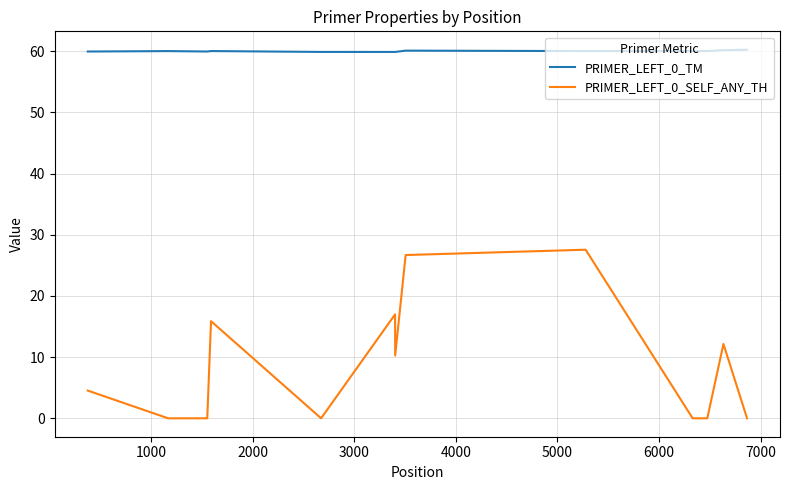

List the series in order of their overall mean, lowest first.

PRIMER_LEFT_0_SELF_ANY_TH, PRIMER_LEFT_0_TM